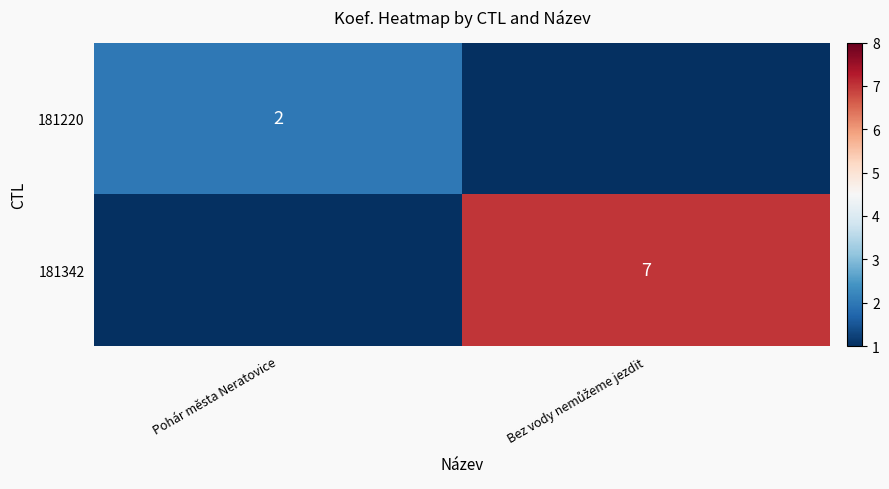

Which series has the largest total across all categories?

181342